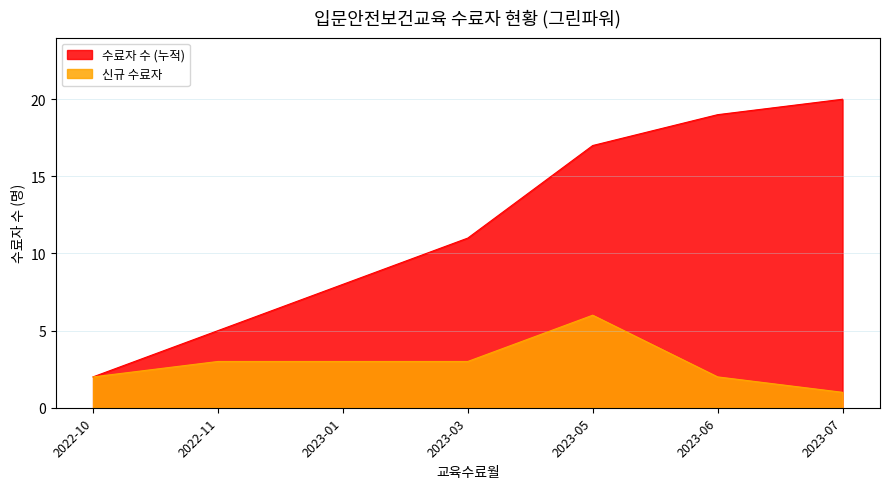

Which series has the widest spread of values?

수료자 수 (누적)